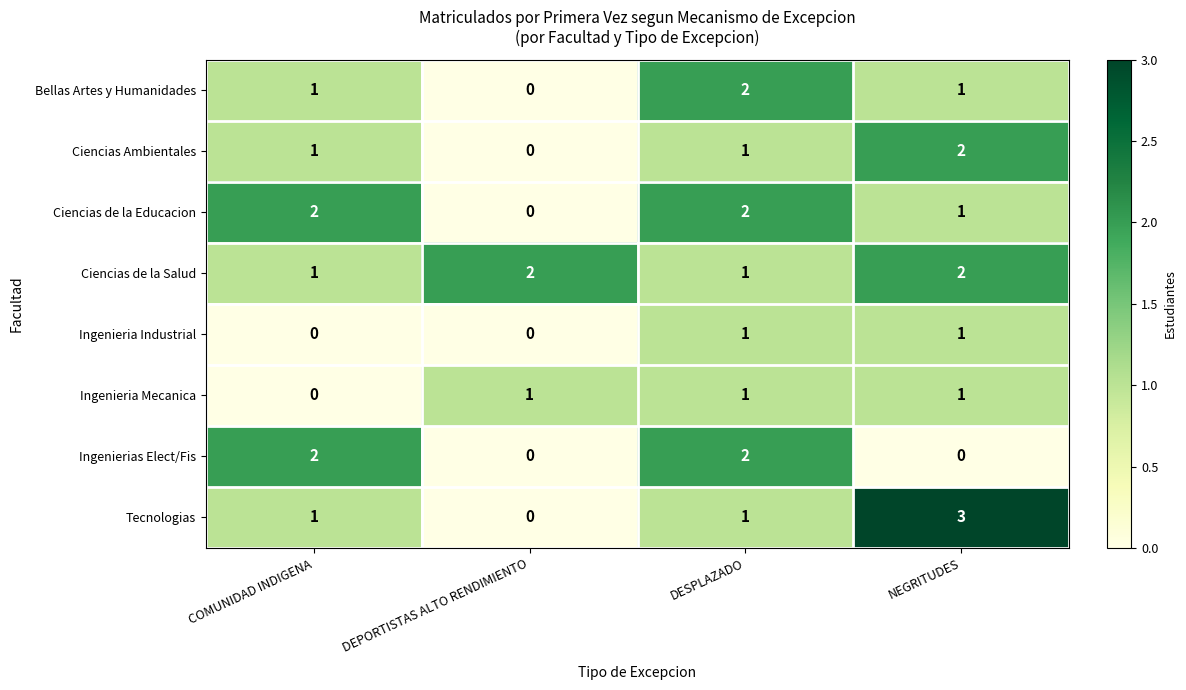

Count the Ciencias de la Educacion values in the range 1 to 2.

3